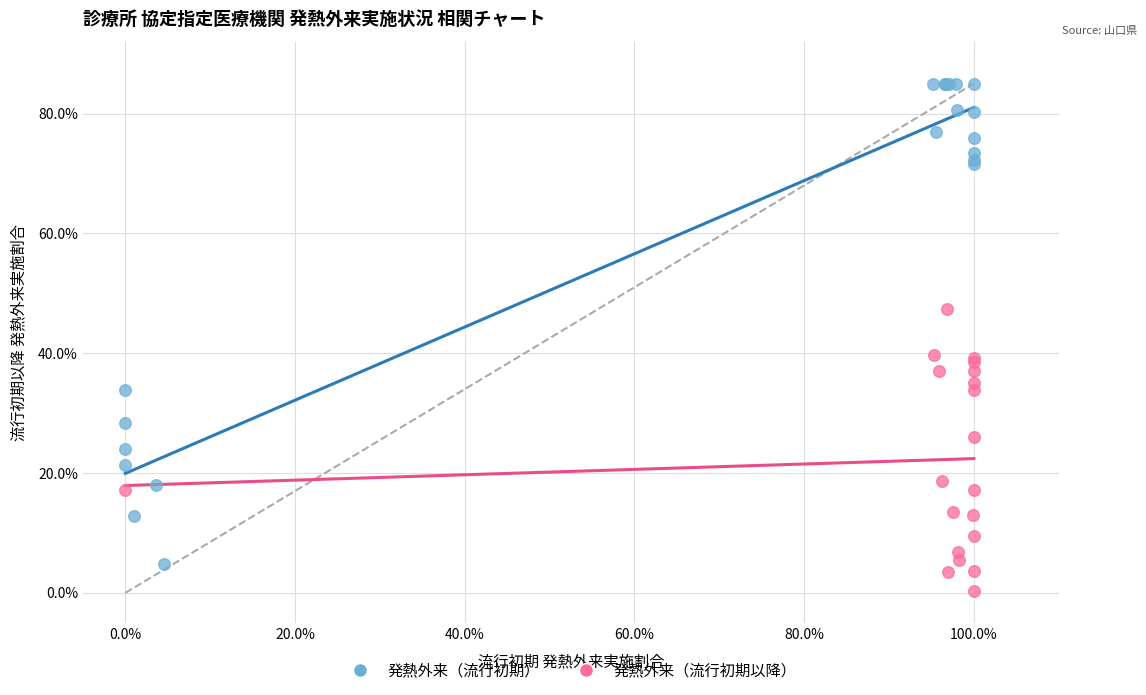

Which series reaches the maximum Y coordinate?

発熱外来（流行初期）